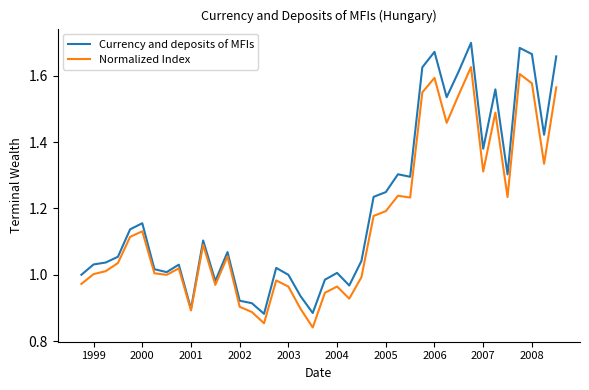

Which series has the largest total across all categories?

Currency and deposits of MFIs